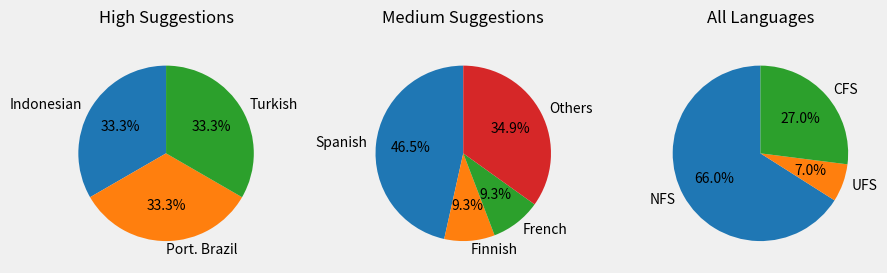

Which category has the biggest portion of the pie?

Indonesian